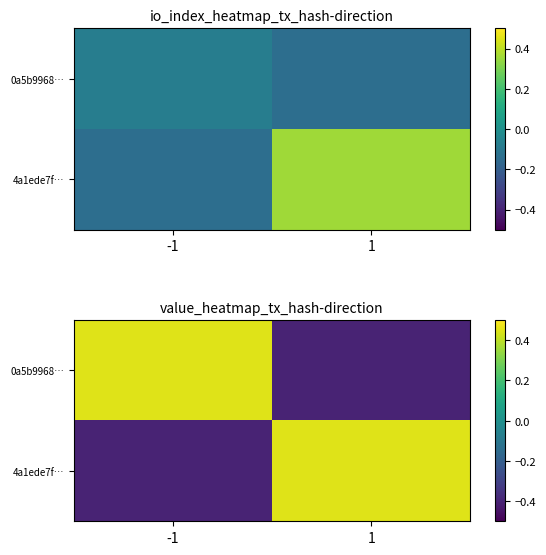

Where is 4a1ede7f… nearest to the value 0?

-1